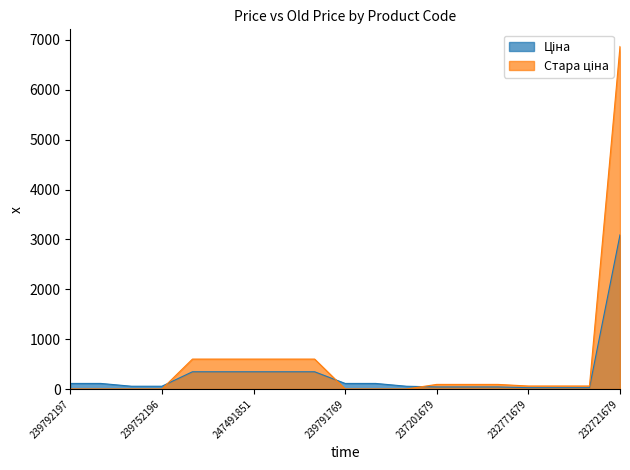

Does the chart have visible grid lines?

No